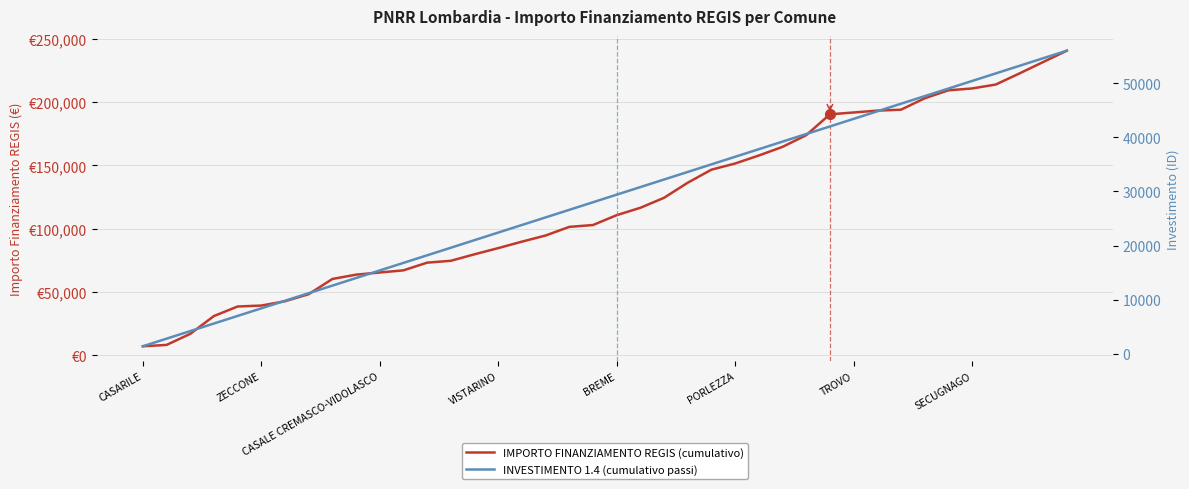

True or false: IMPORTO FINANZIAMENTO REGIS (cumulativo) and INVESTIMENTO 1.4 (cumulativo passi) intersect in this chart.

False